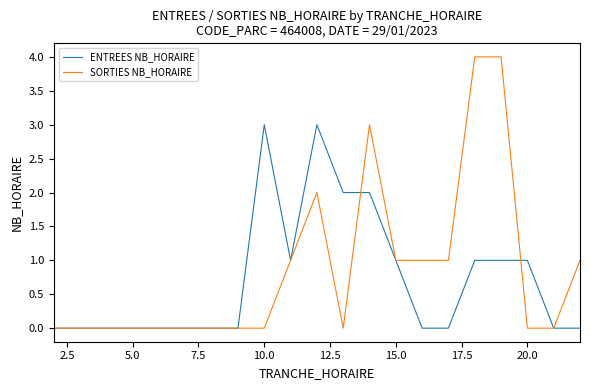

True or false: SORTIES NB_HORAIRE has more than 0 points higher than both neighbors.

True